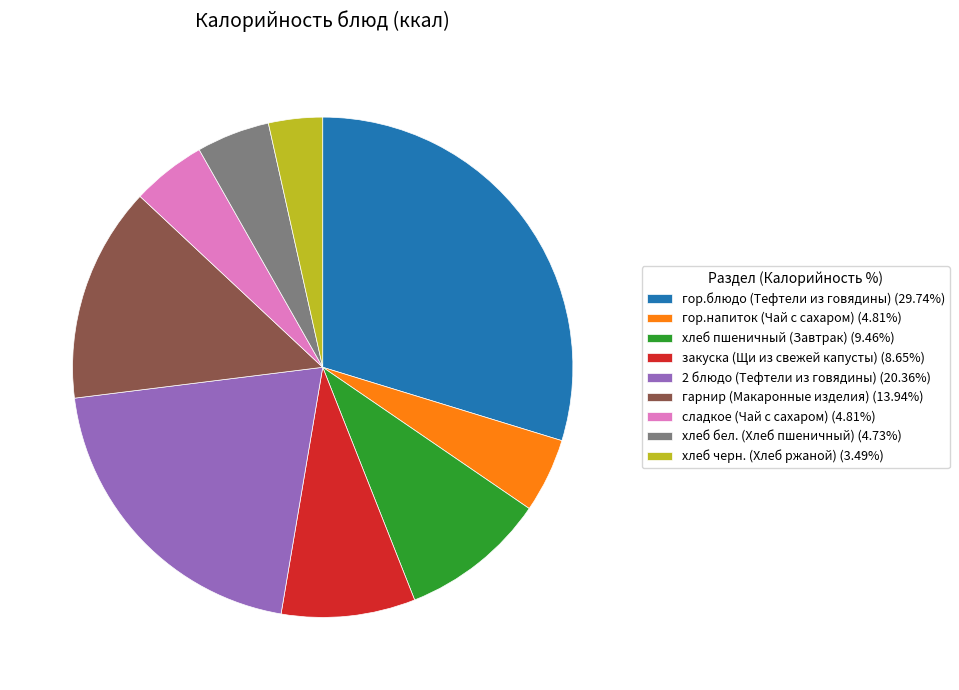

How many slices are in this pie chart?

9